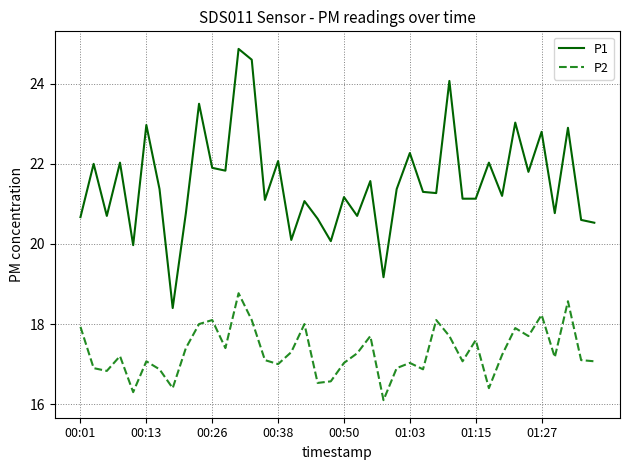

Which series has the largest total across all categories?

P1